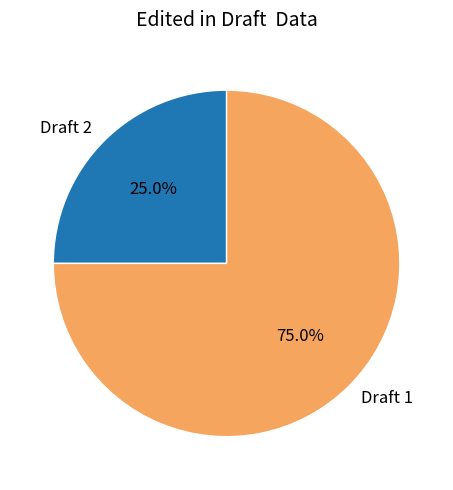

Count the number of slices in the pie.

2